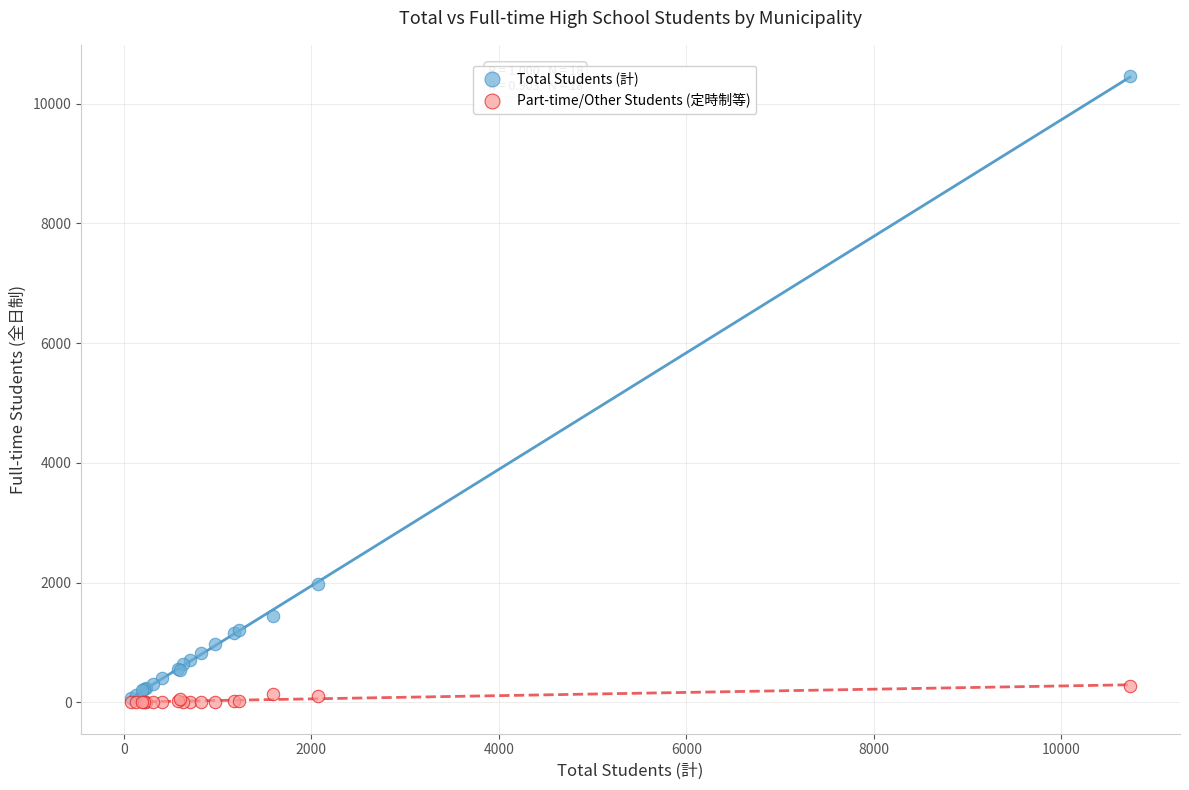

In the Total Students (計) series, what Y value is closest to 5268?

1968